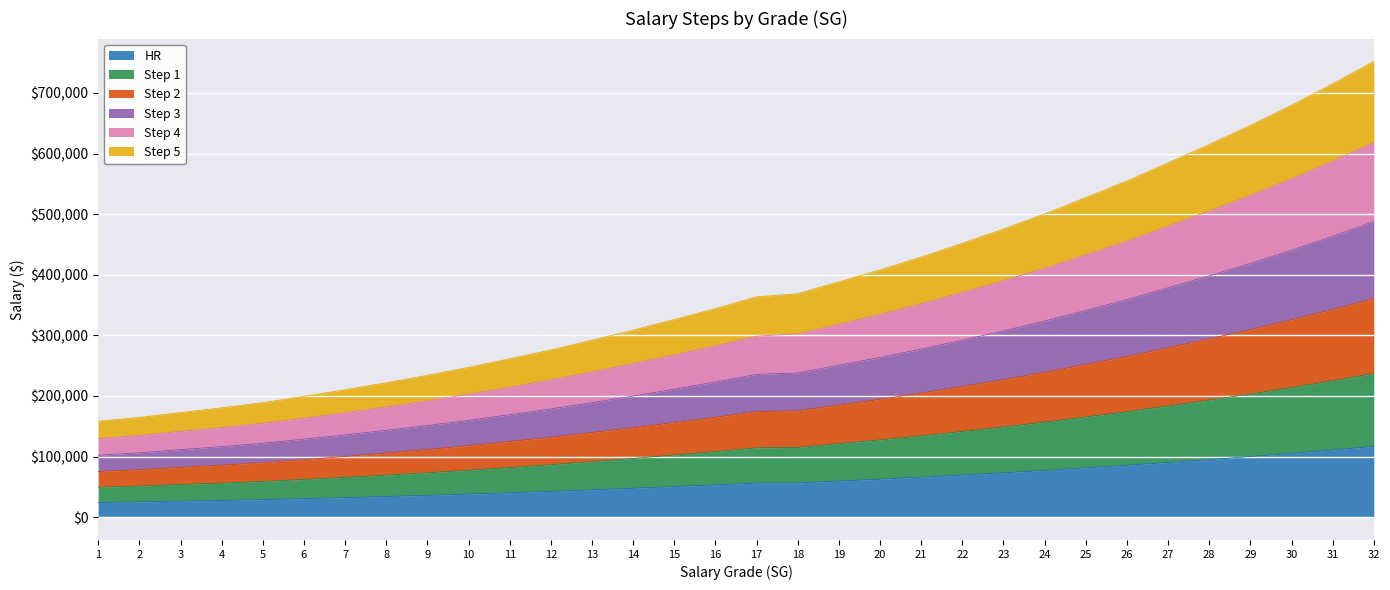

How many values in the HR series exceed 56383?

15